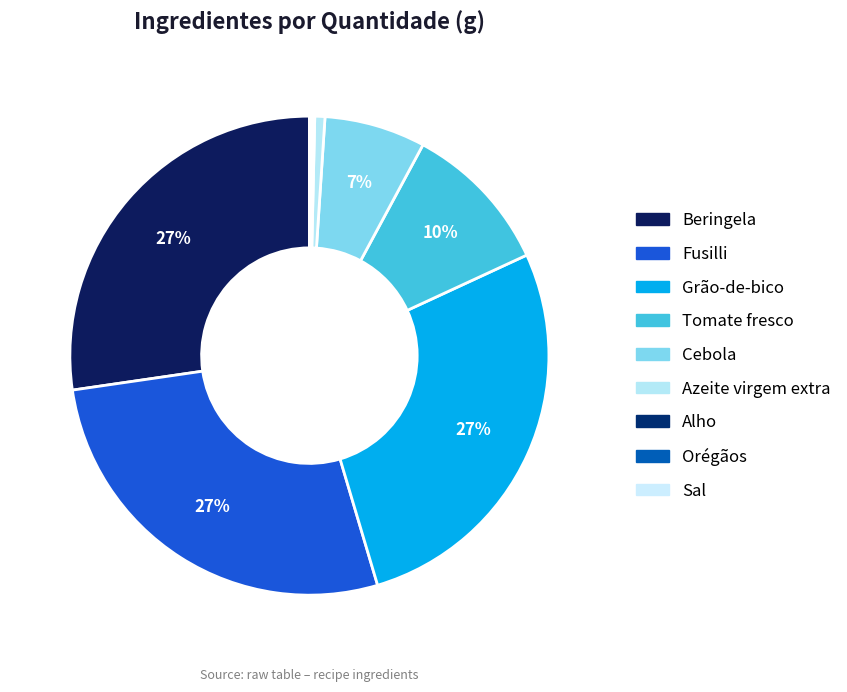

Combined, what portion of the pie is Orégãos and Alho?

0.3%